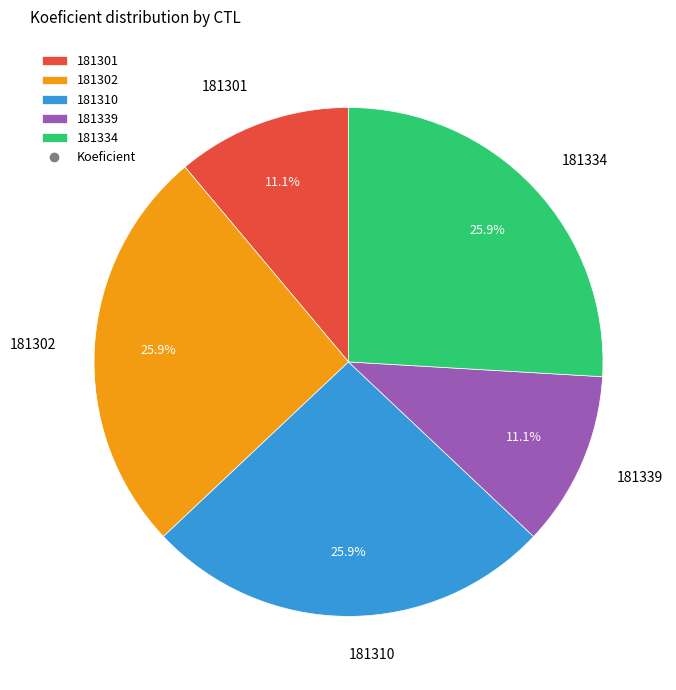

Count the number of slices in the pie.

5